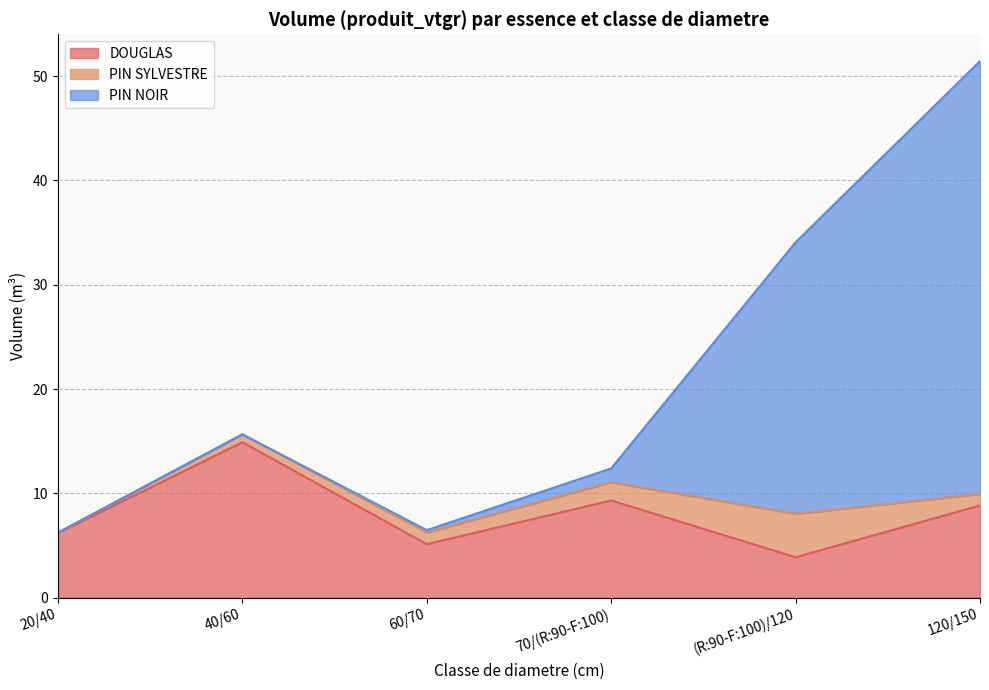

At which category does PIN NOIR reach its first local peak?

40/60